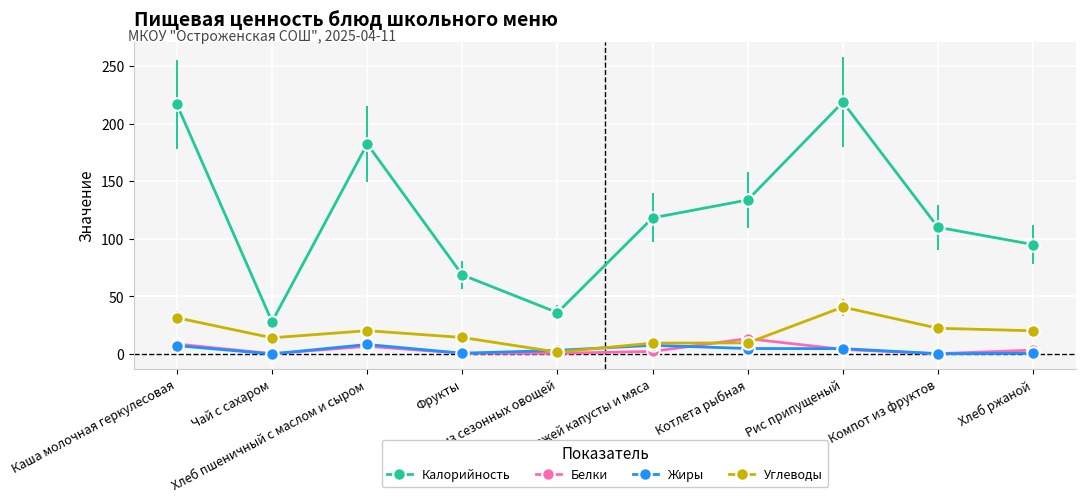

What is the label of the 6th point from the right?

Салат из сезонных овощей